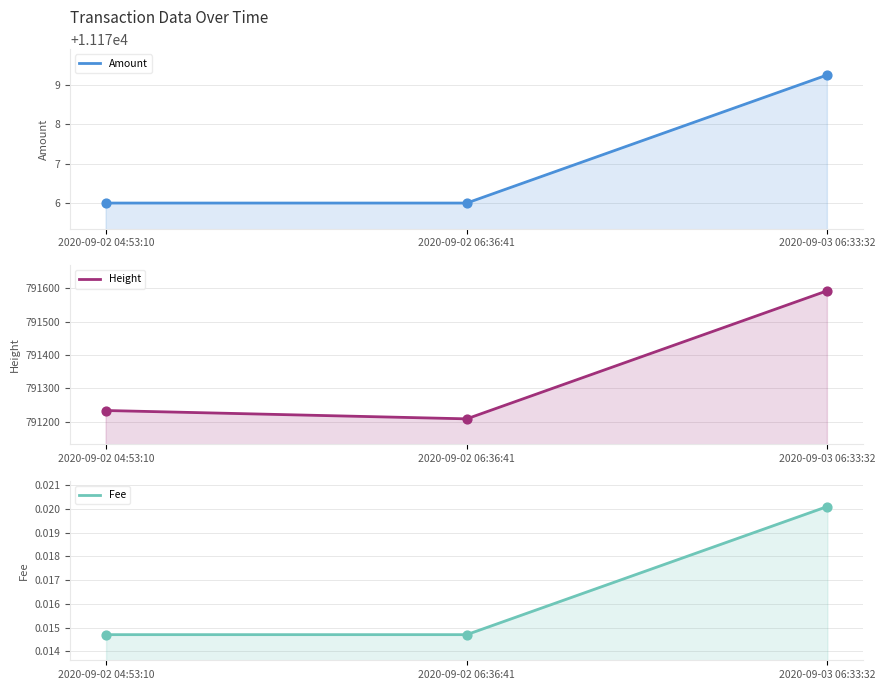

Which series contains the highest Y value?

Height